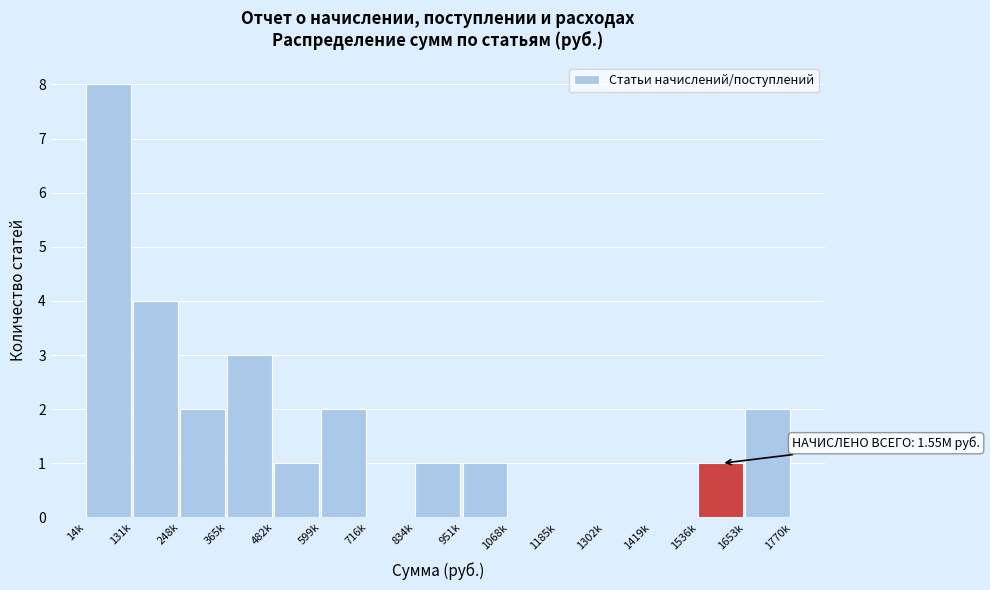

Reading right to left, extract all data points from this chart.

1653k=2	1536k=1	1419k=0	1302k=0	1185k=0	1068k=0	951k=1	834k=1	716k=0	599k=2	482k=1	365k=3	248k=2	131k=4	14k=8